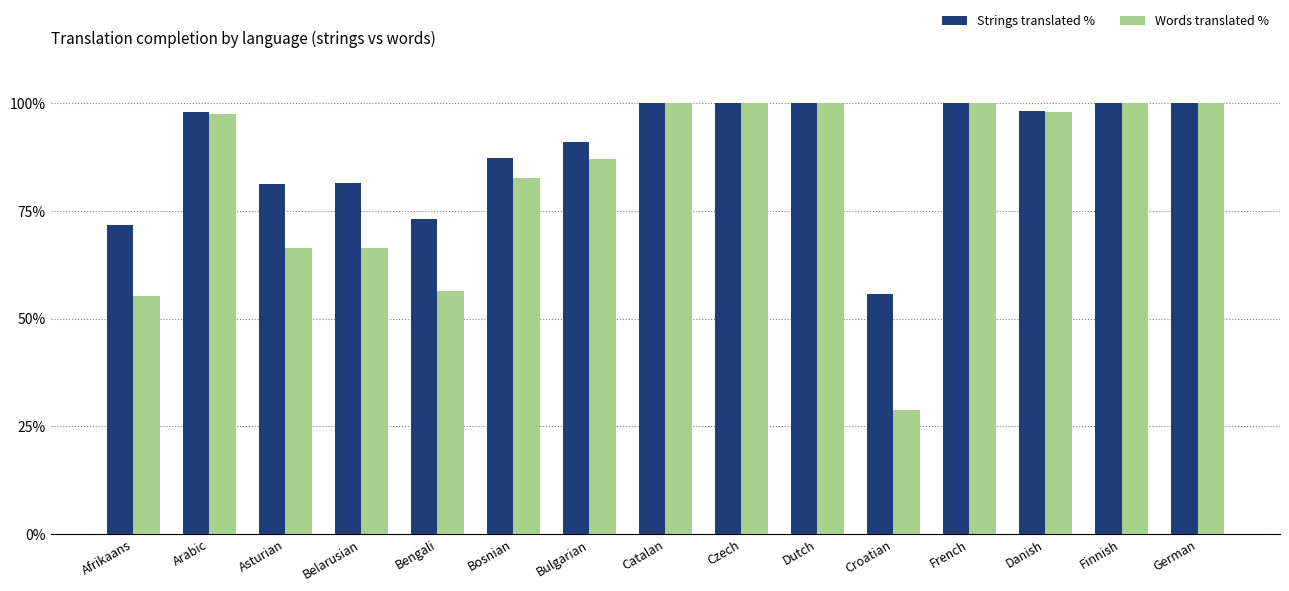

How many data points in Strings translated % are above 97?

8